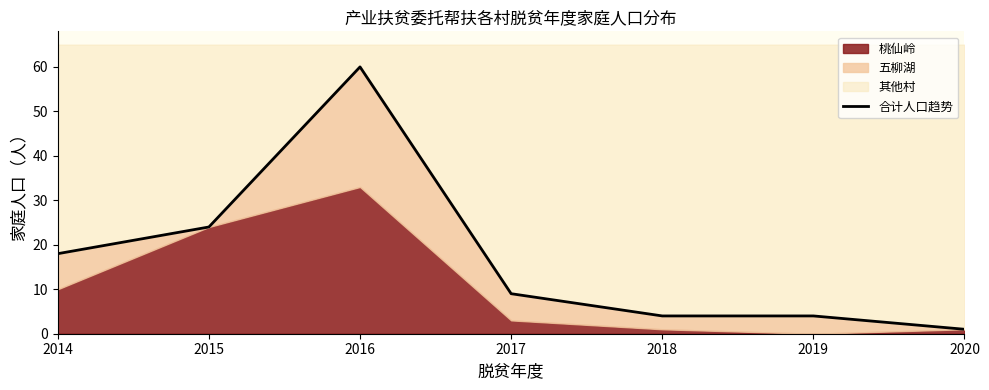

How many data points are less than 9?

3